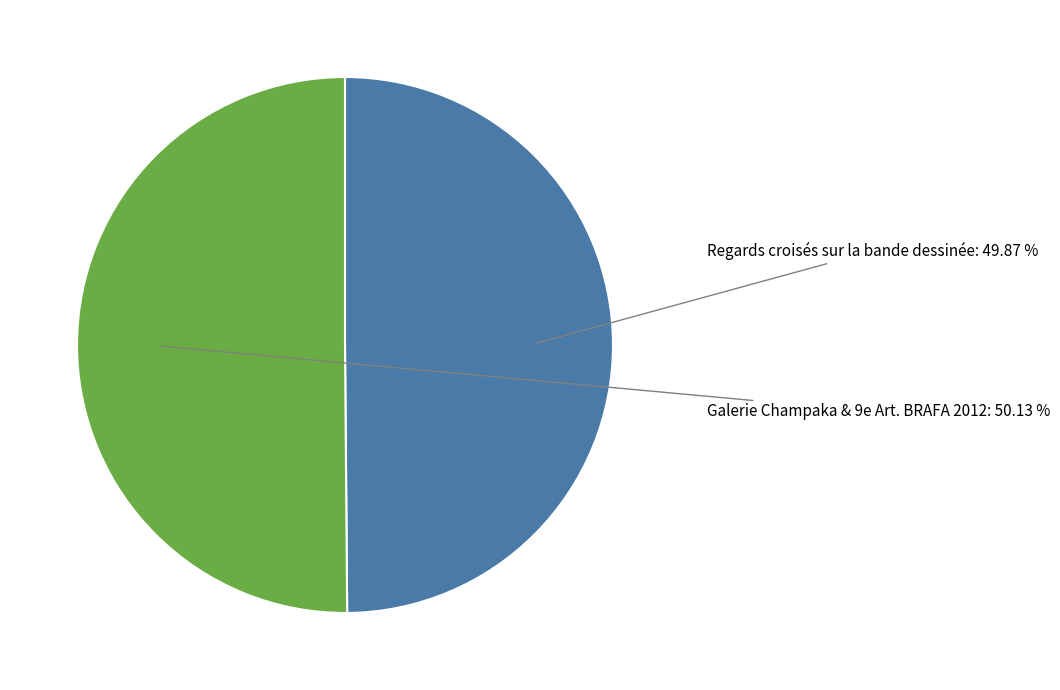

Does any single category account for the majority?

Yes